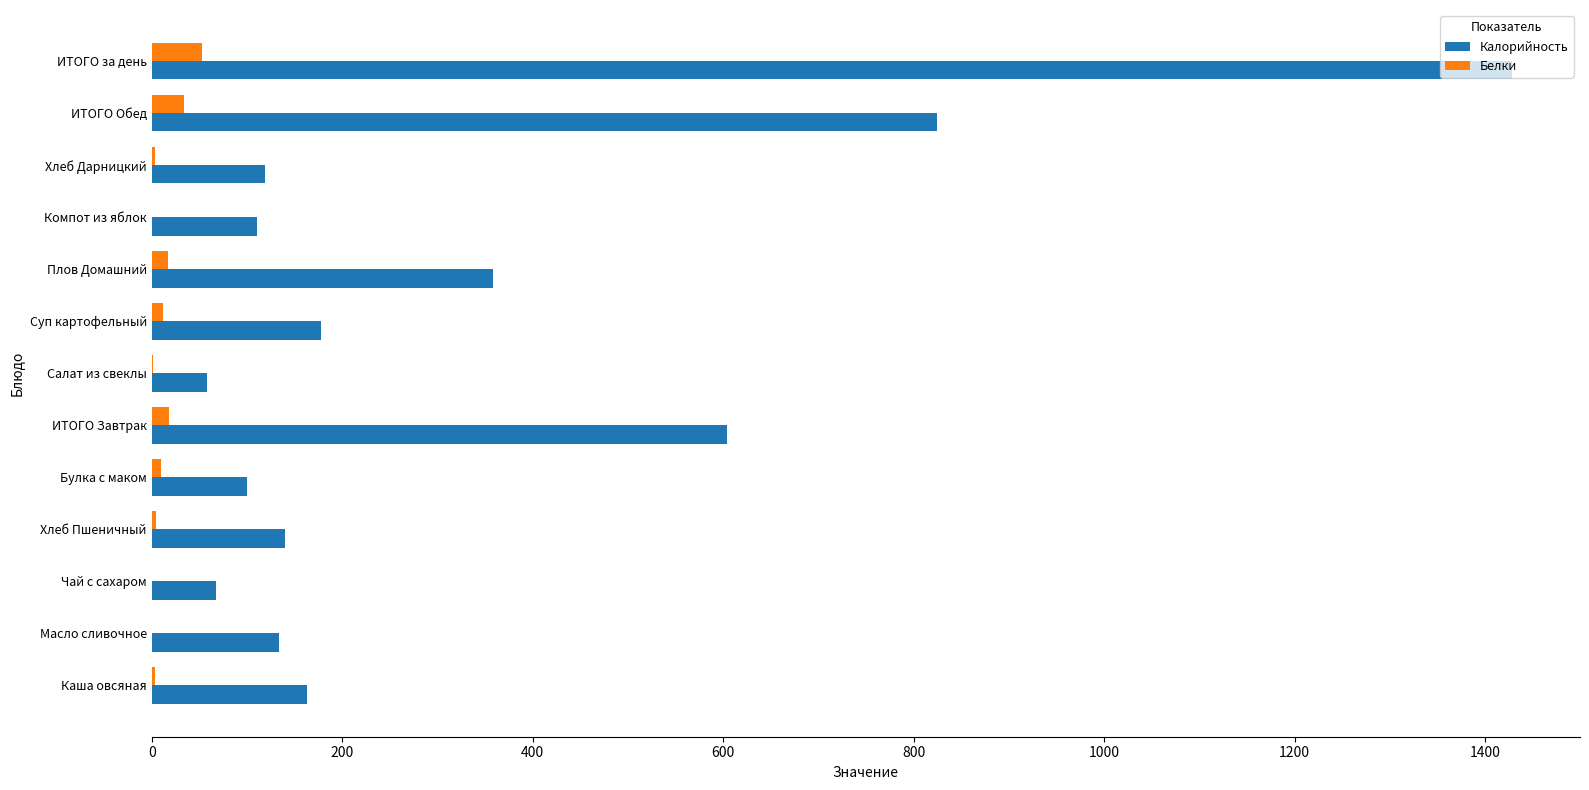

The value of Калорийность at Масло сливочное is 133.2. True or false?

True